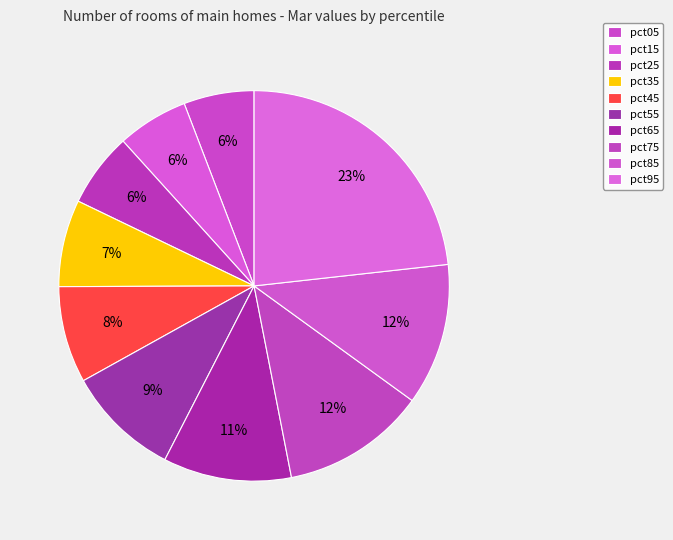

Is there any slice that represents more than half of the pie?

No